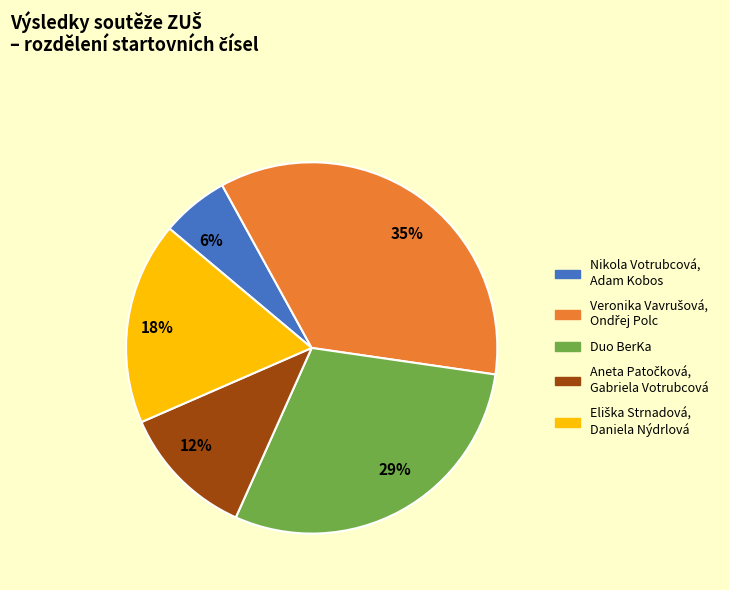

To the nearest percent, what is the average slice percentage?

20%